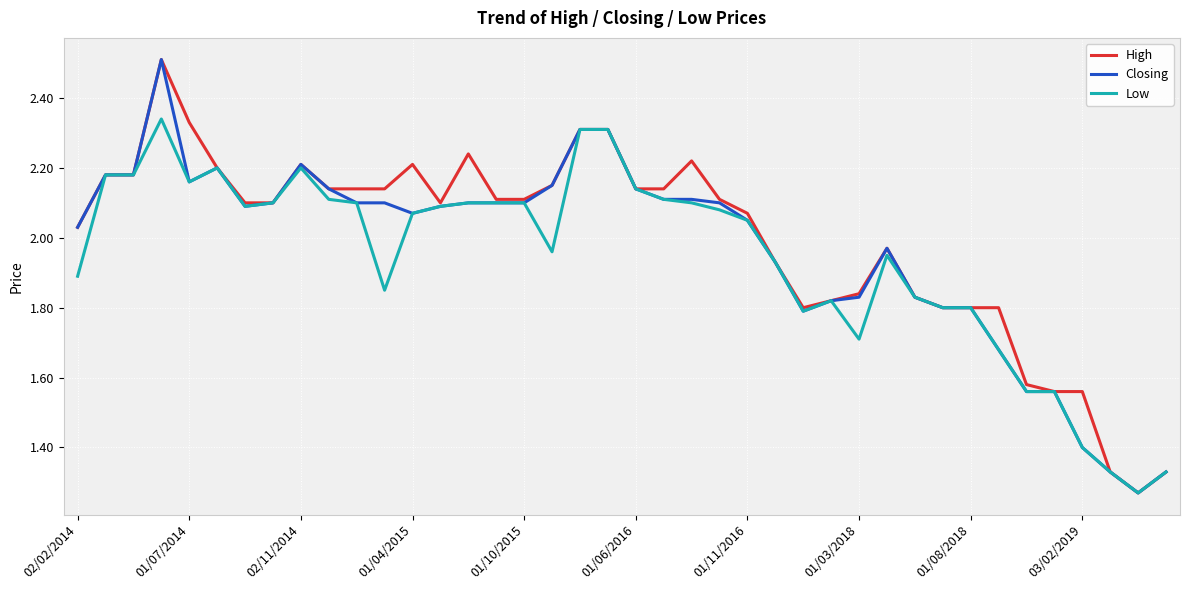

What is the greatest value displayed?

2.5